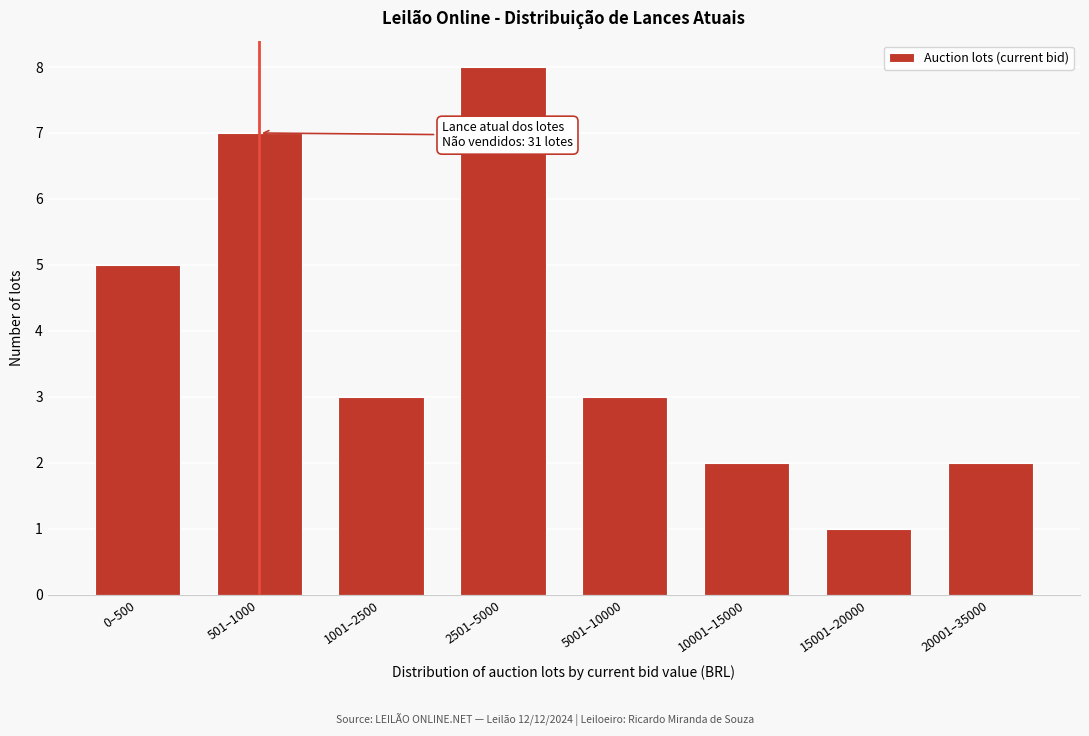

Reading left to right, transcribe all the data shown in this chart.

0–500=5	501–1000=7	1001–2500=3	2501–5000=8	5001–10000=3	10001–15000=2	15001–20000=1	20001–35000=2